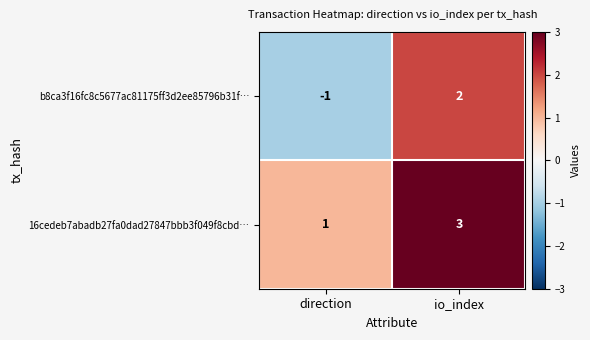

Reading right to left, transcribe all the data shown in this chart.

b8ca3f16fc8c5677ac81175ff3d2ee85796b31f…: io_index=2	direction=-1
16cedeb7abadb27fa0dad27847bbb3f049f8cbd…: io_index=3	direction=1